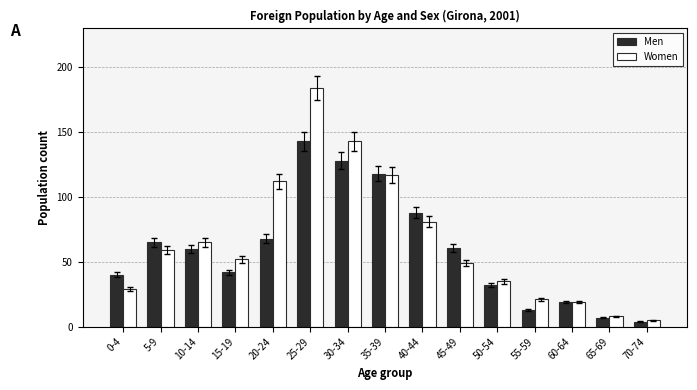

What is the label of the 12th bar from the right?

15-19